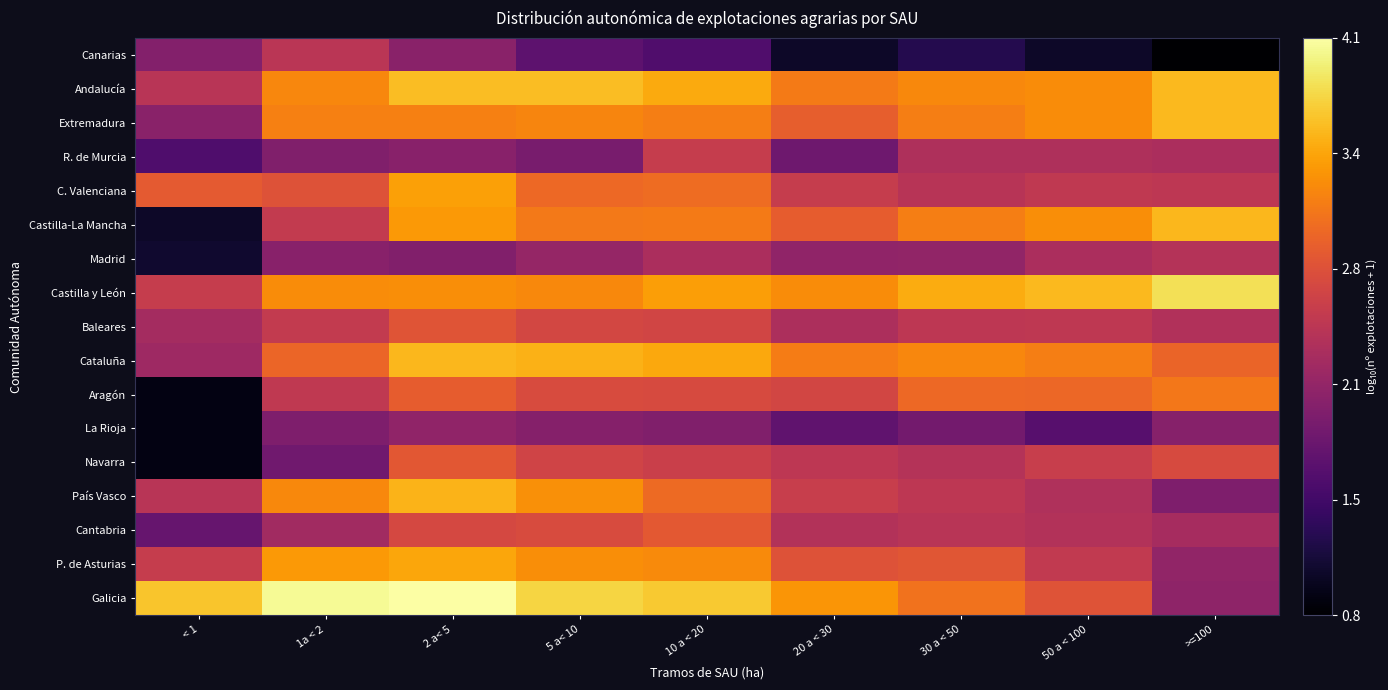

What is the difference between the highest and lowest values at 10 a < 20?

2.1